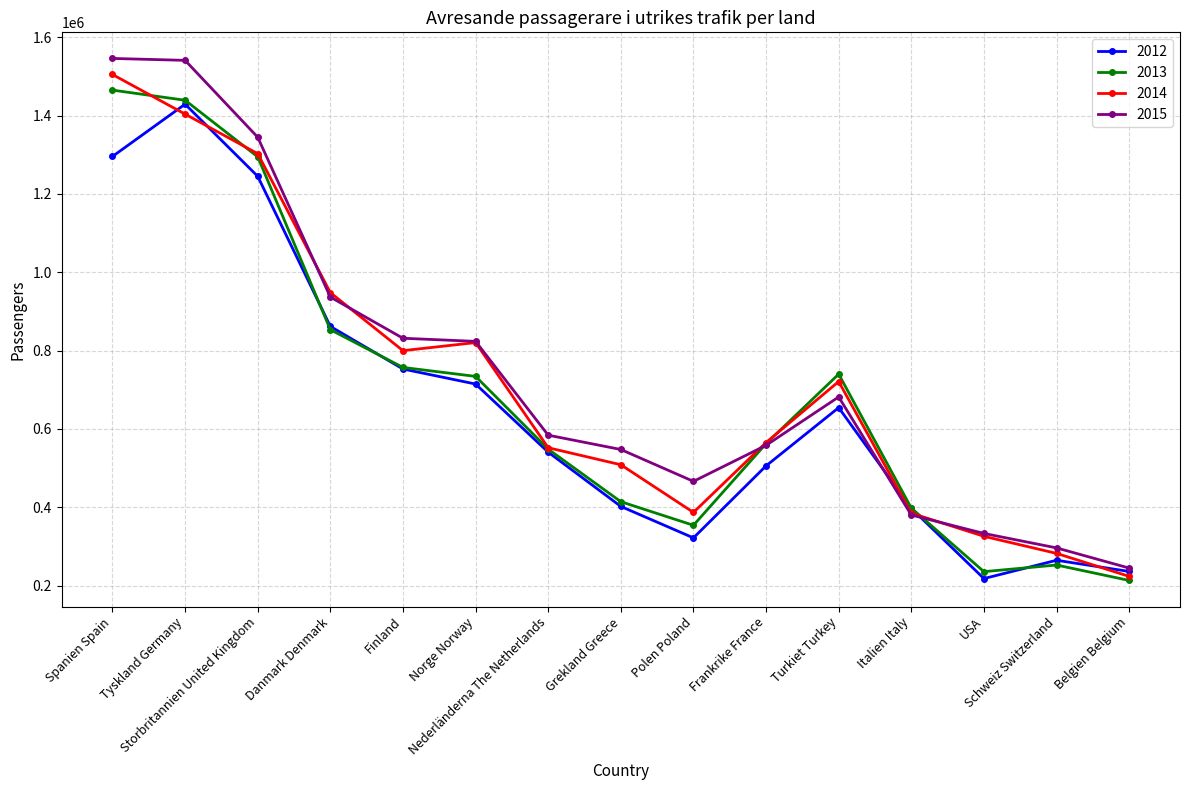

How many times do 2015 and 2013 cross each other?

2